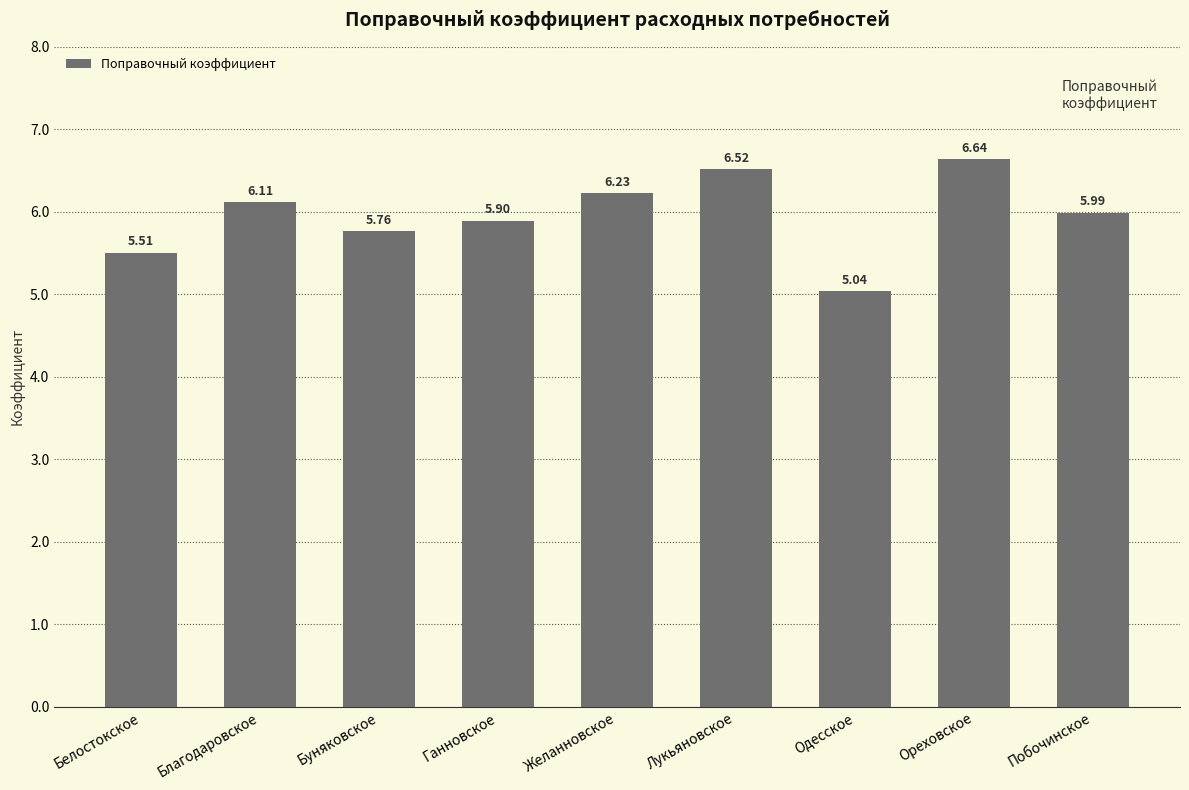

The value at Белостокское is 5.5. True or false?

True